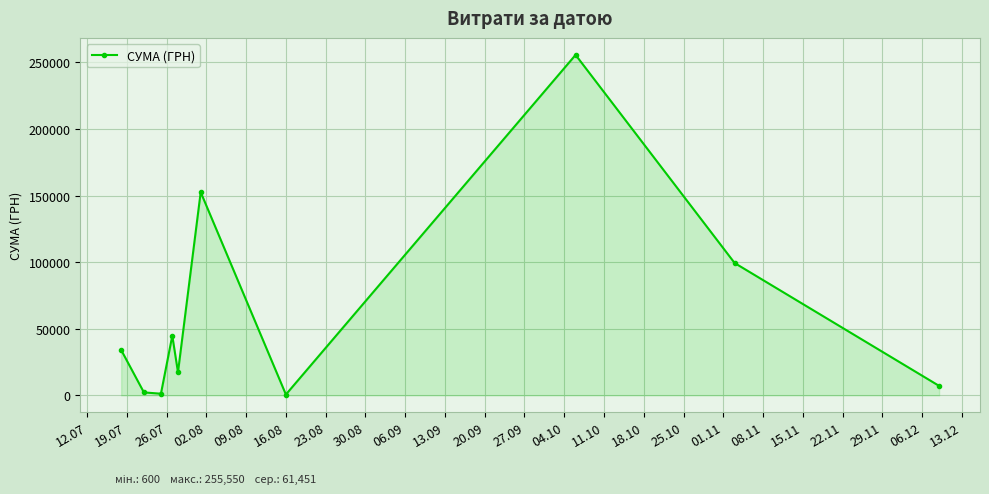

What is the maximum value shown in the chart?

255550.2